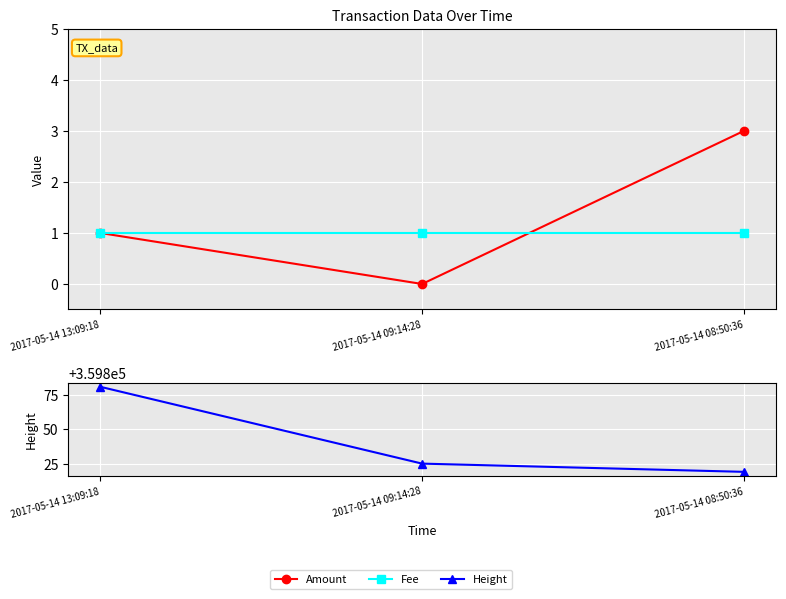

Does the chart display data point markers on the line(s)?

Yes